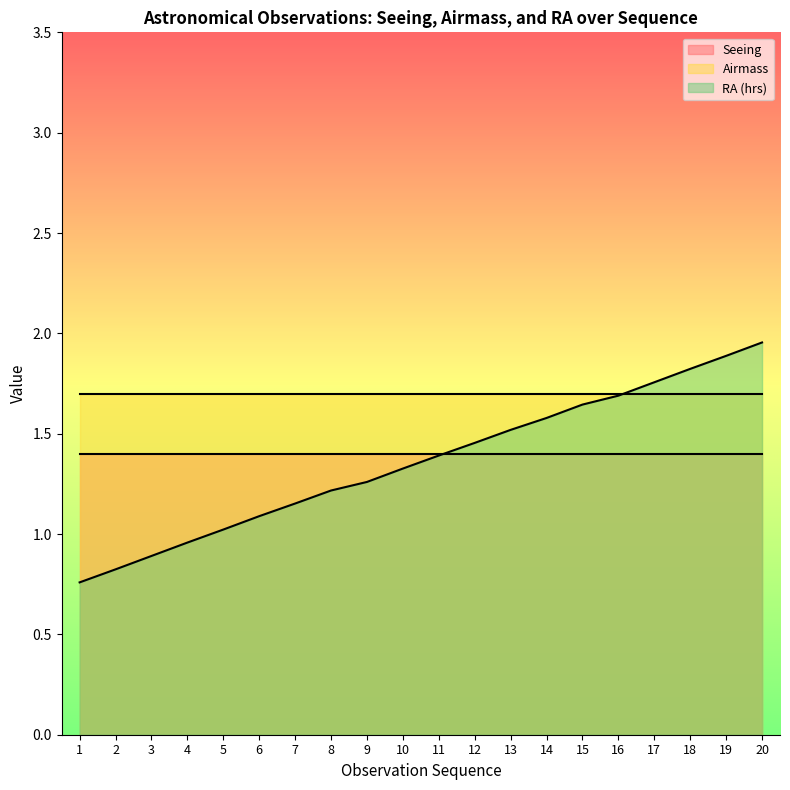

Rank the categories by Airmass value from lowest to highest.

1, 2, 3, 4, 5, 6, 7, 8, 9, 10, 11, 12, 13, 14, 15, 16, 17, 18, 19, 20